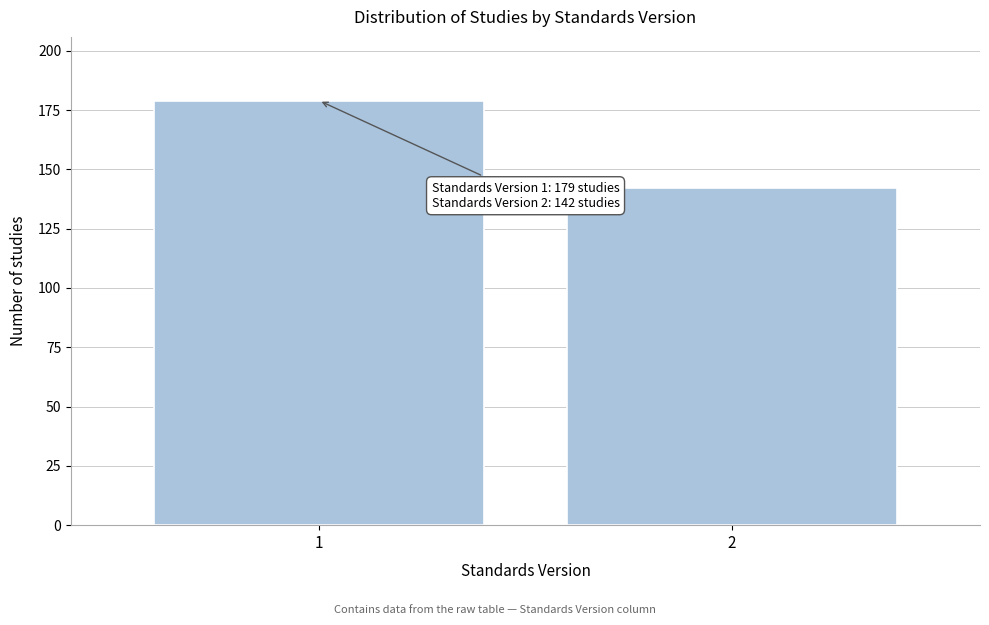

Reading left to right, list all the values displayed in this chart.

179	142